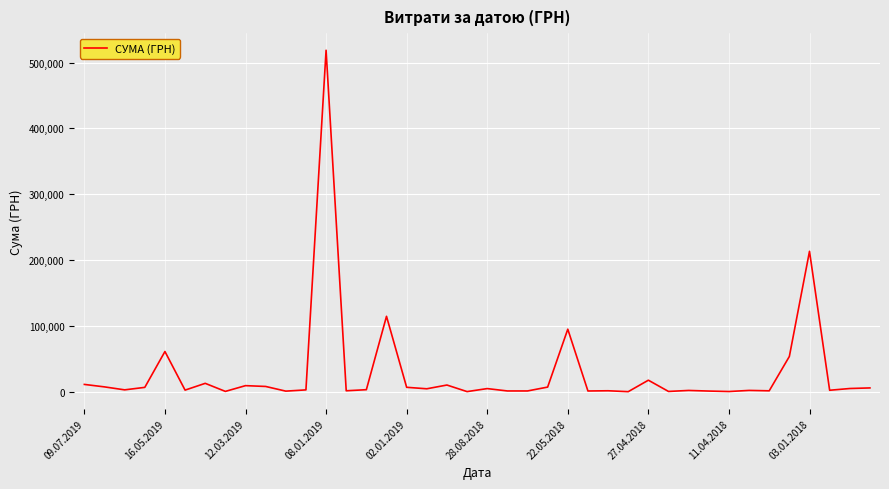

What is the maximum value shown in the chart?

518664.2